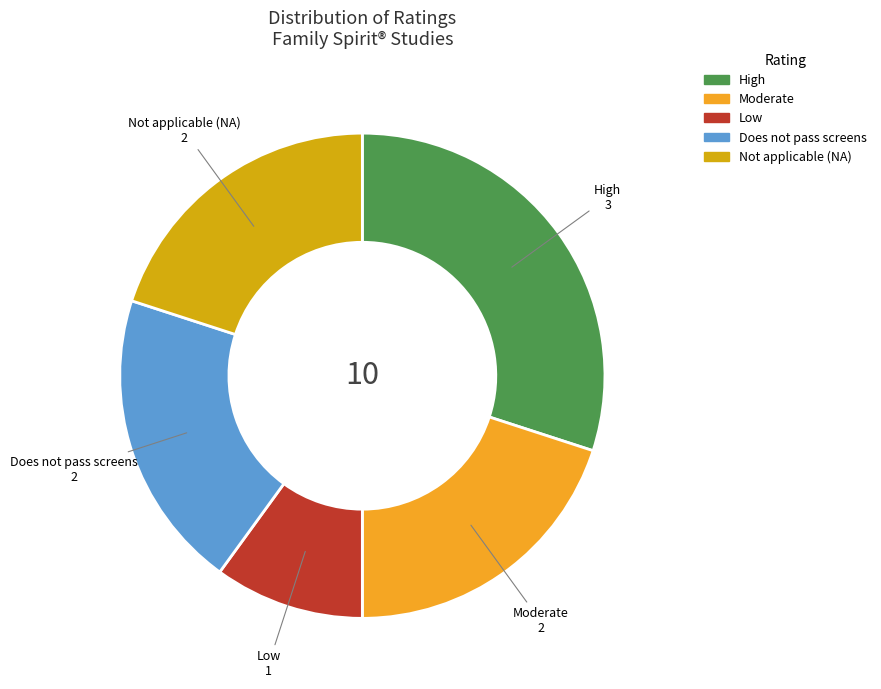

Is there a majority slice in this chart?

No